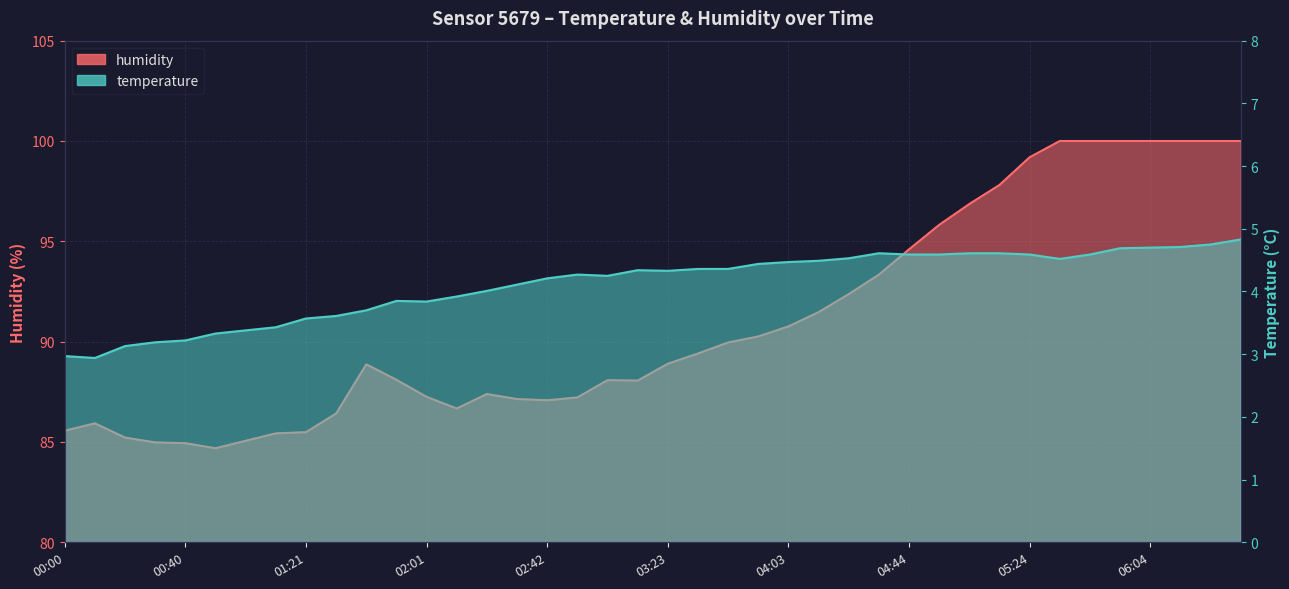

In humidity, how many points are lower than both neighbors (excluding endpoints)?

4